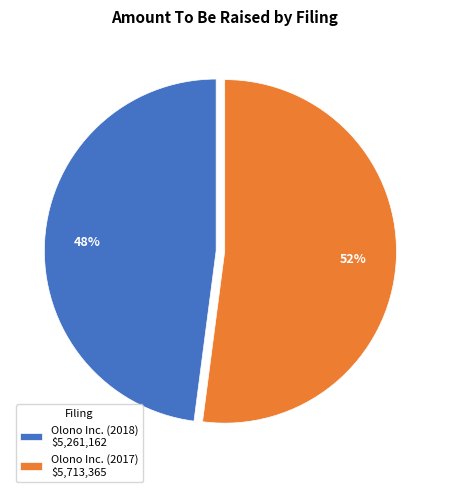

Is it true that Olono Inc. (2017) is 52% of the pie?

True